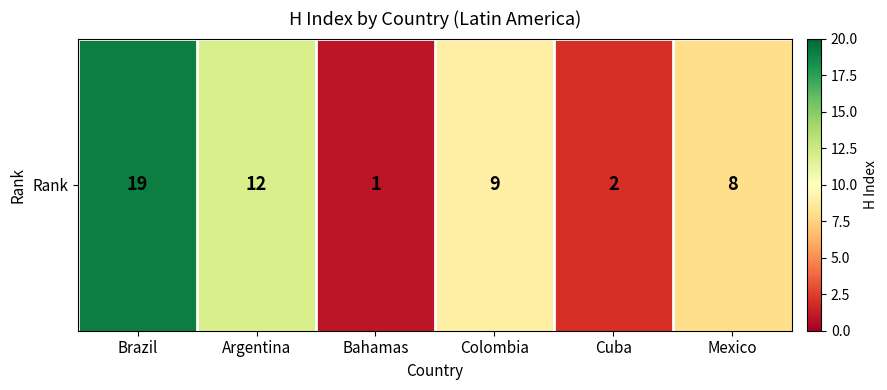

True or false: the data shows 1 at Bahamas.

True